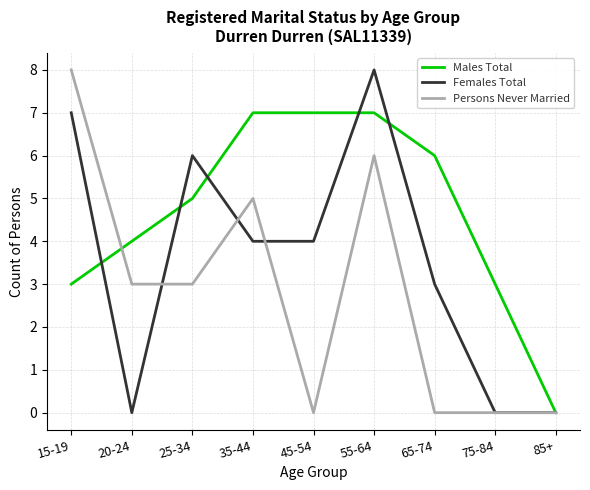

Where does the Females Total series first go above 4?

15-19